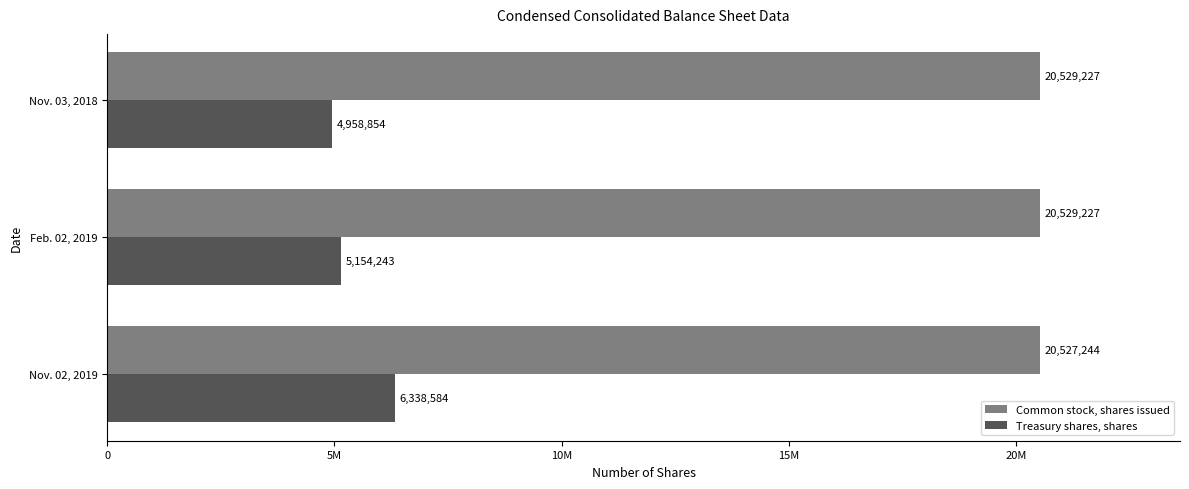

What are all the series names shown in the legend?

Common stock, shares issued, Treasury shares, shares